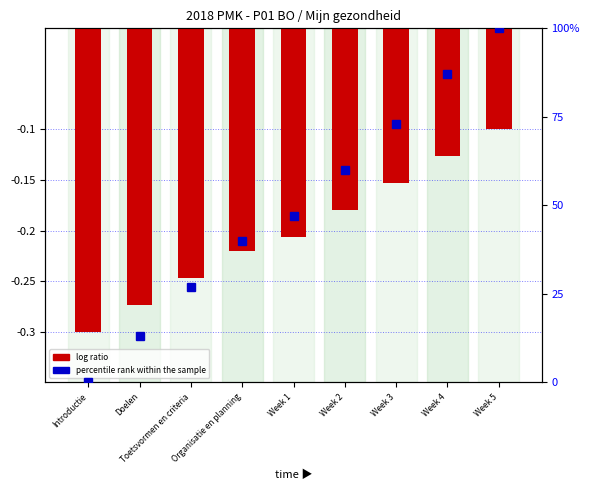

What is the label of the 7th bar from the left?

Week 3